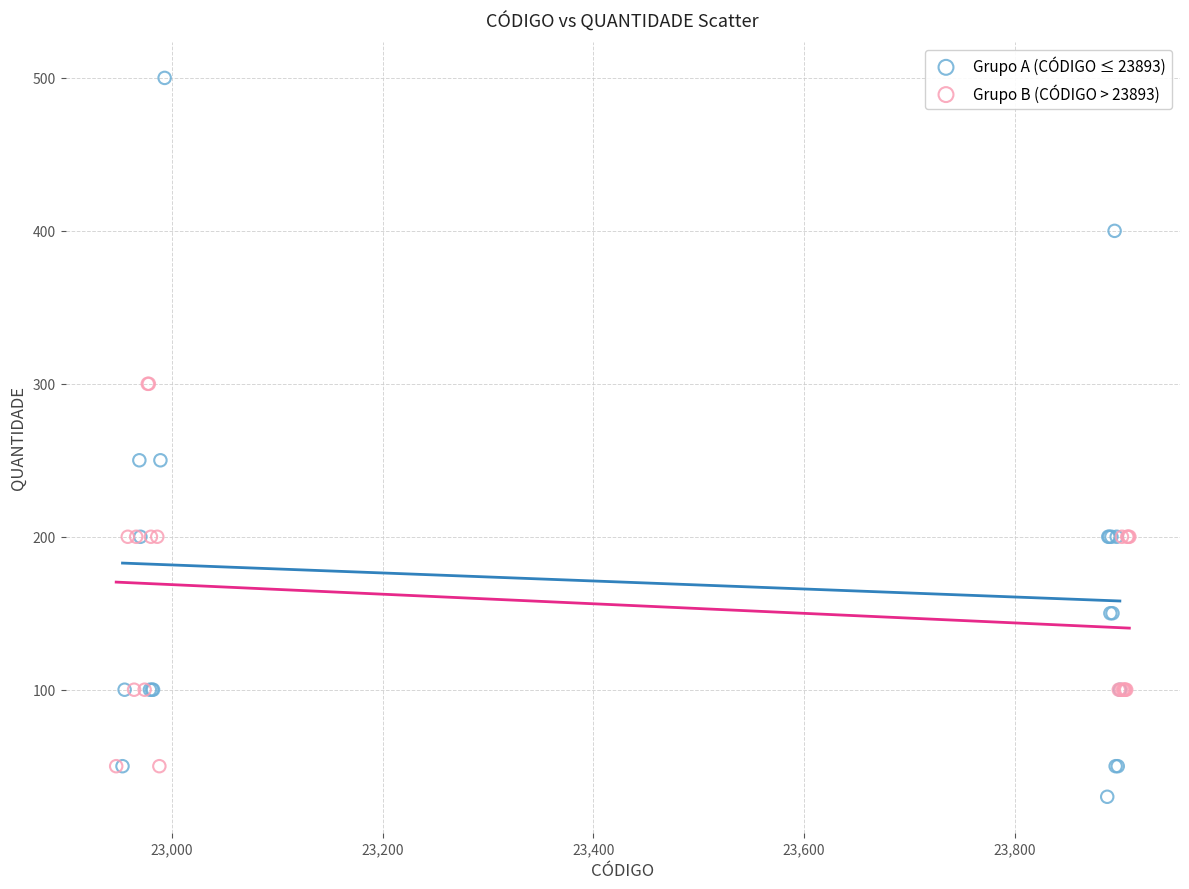

Which series reaches the maximum Y coordinate?

Grupo A (CÓDIGO ≤ 23893)